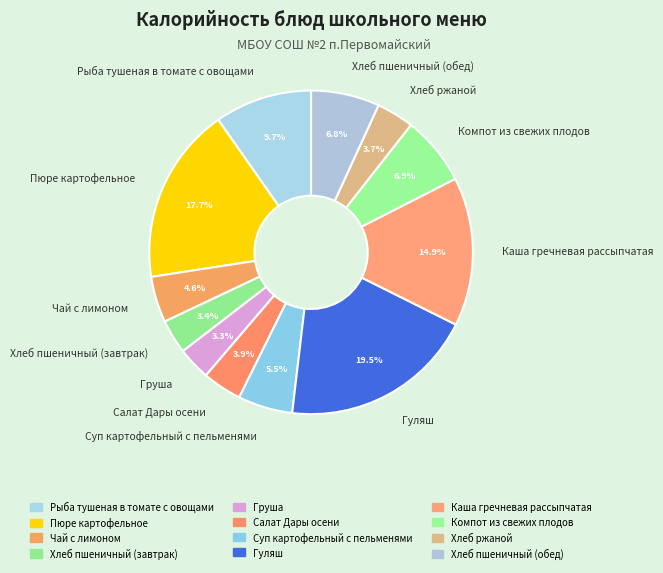

Is it true that Хлеб ржаной is 12% of the pie?

False